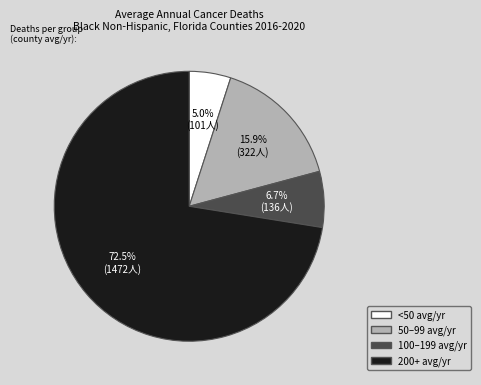

Is there any slice that represents more than half of the pie?

Yes